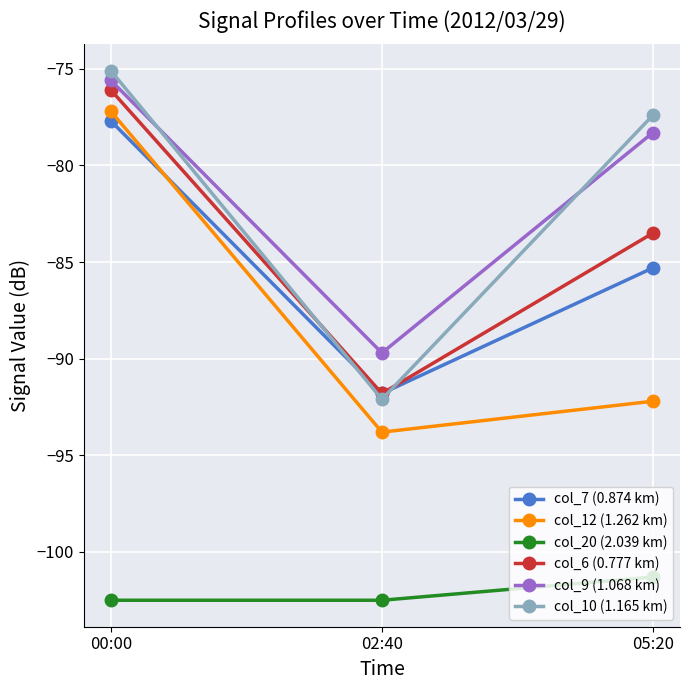

What position from the left is 02:40?

2